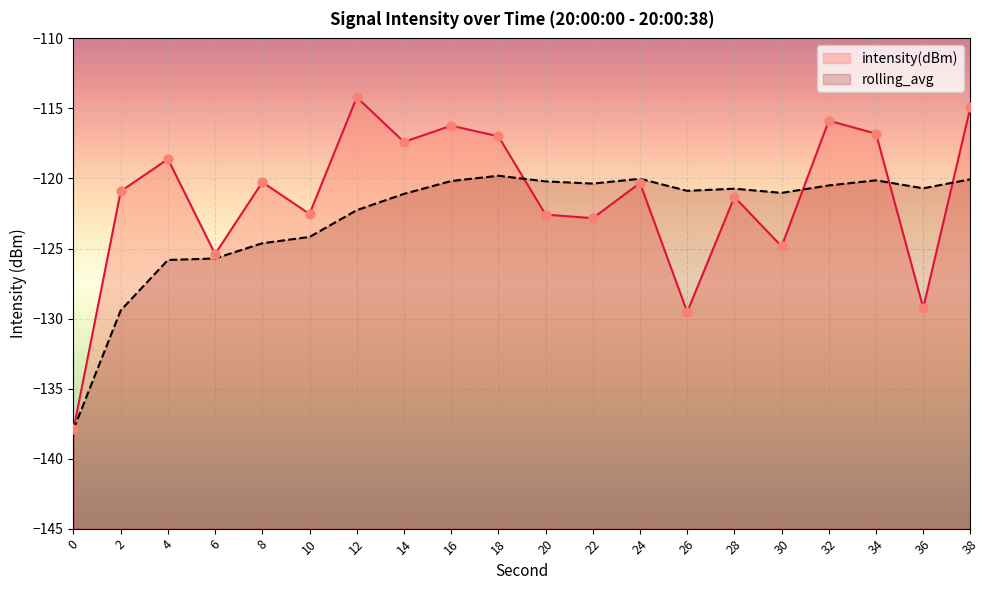

What are all the series names shown in the legend?

intensity(dBm), rolling_avg